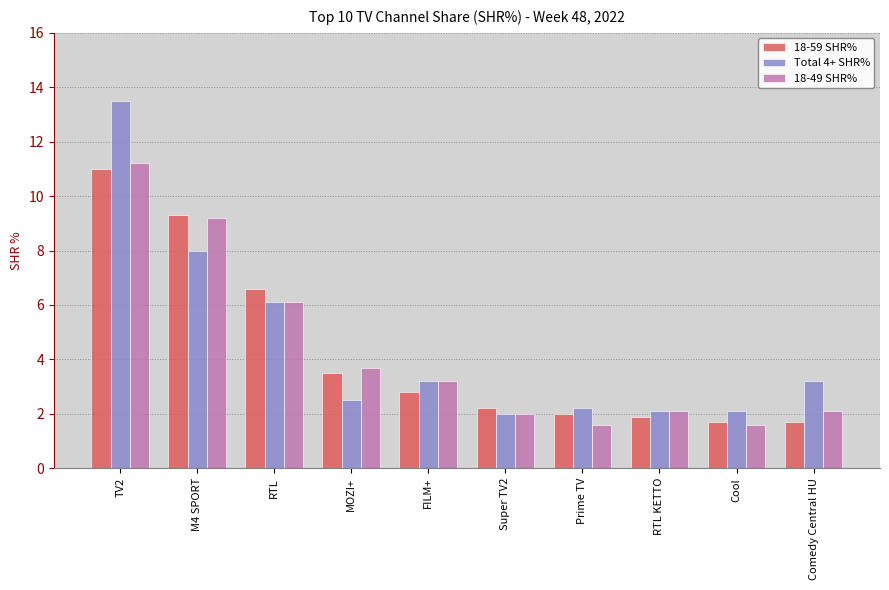

What is the difference between the maximum and minimum values in the 18-49 SHR% series?

9.6